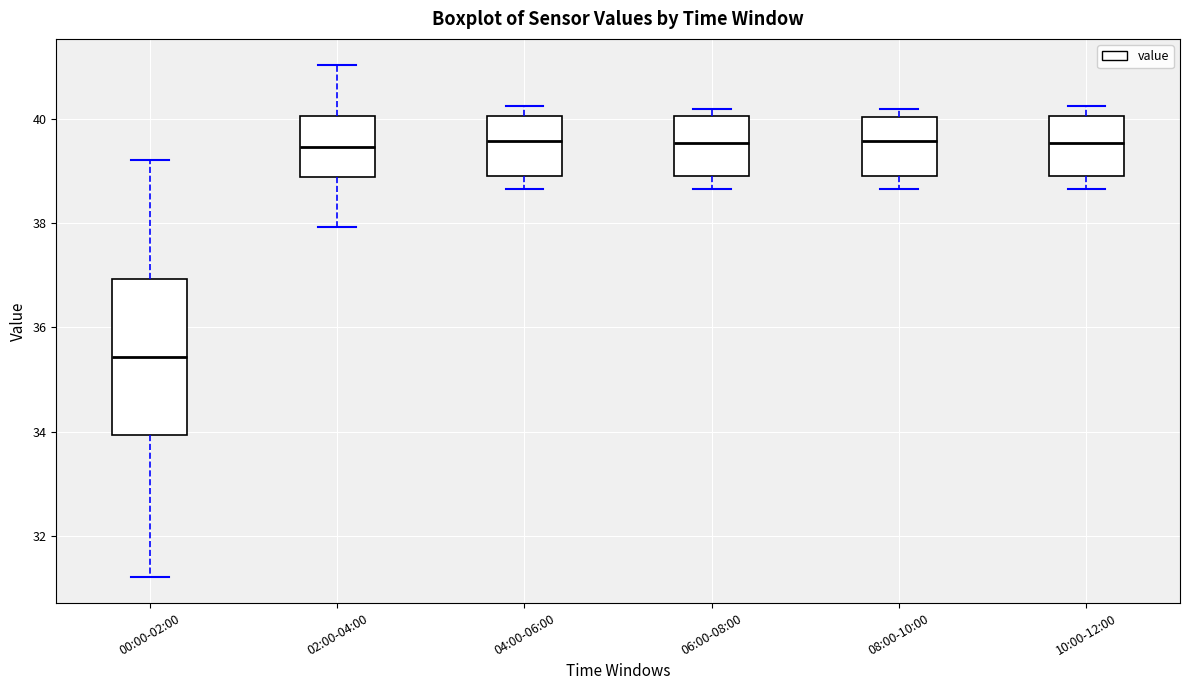

Which box's median line is the lowest?

00:00-02:00